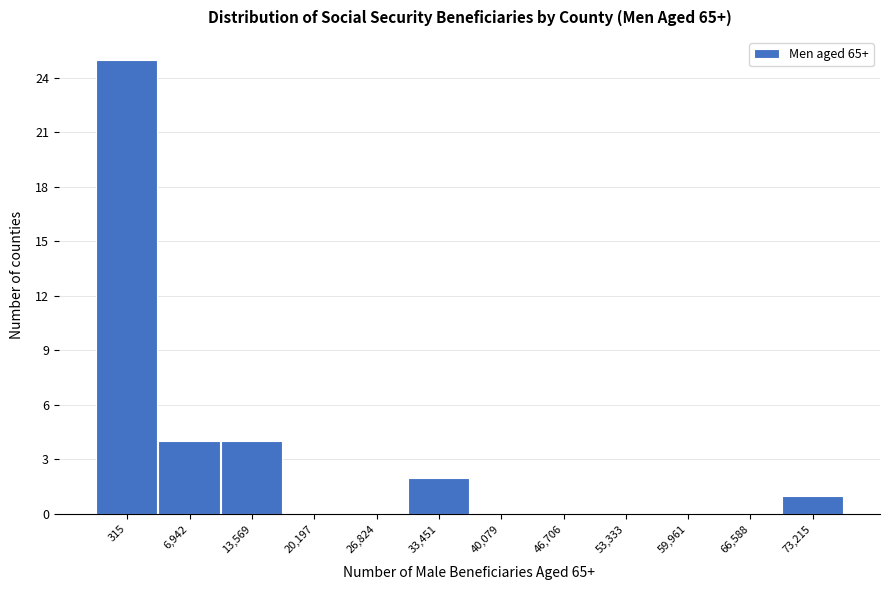

Reading left to right, what are all the values shown in this chart?

315=25	6,942=4	13,569=4	20,197=0	26,824=0	33,451=2	40,079=0	46,706=0	53,333=0	59,961=0	66,588=0	73,215=1